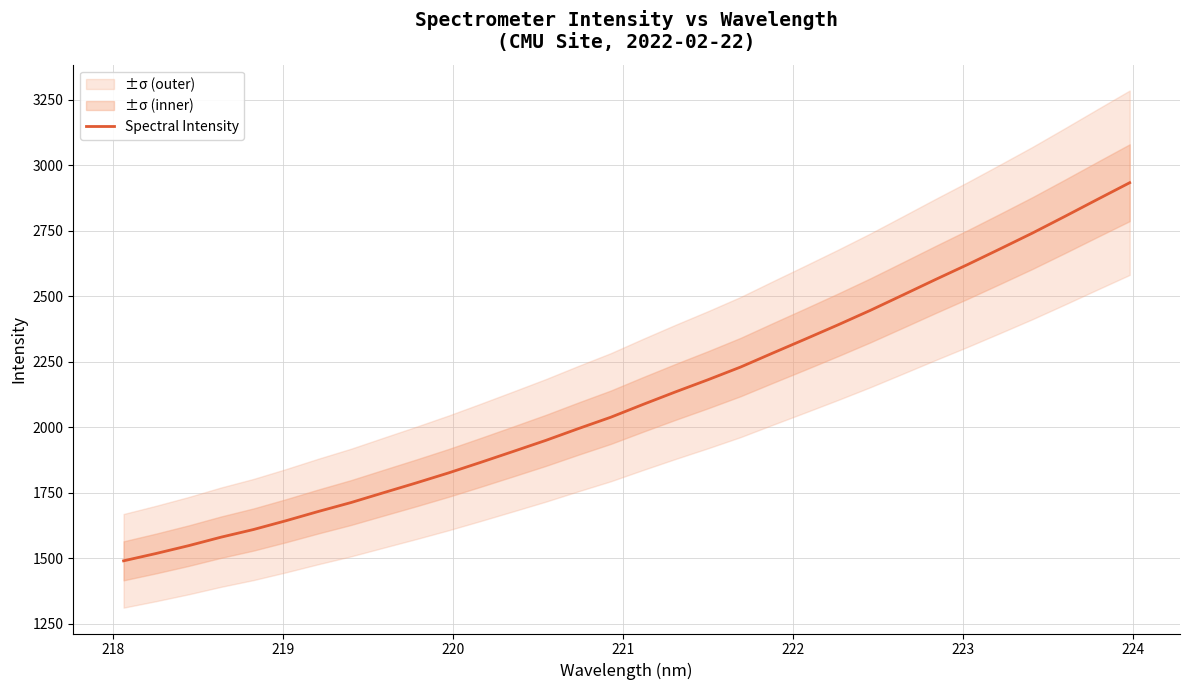

What is the difference between the maximum and minimum values?

1443.5